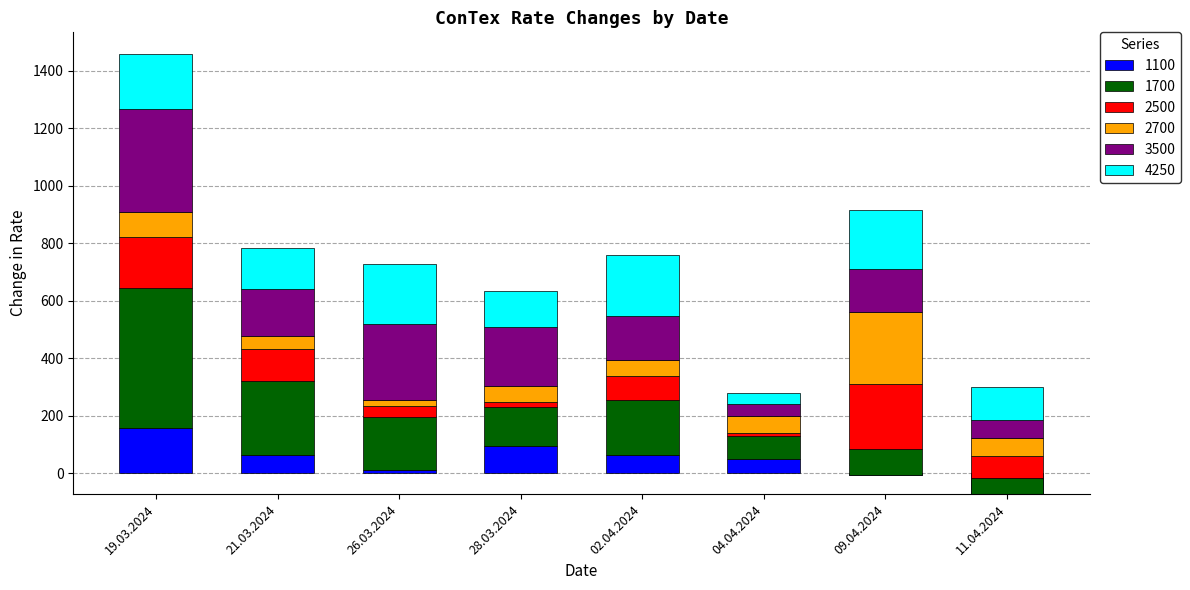

What is the sum of all 3500 values?

1398